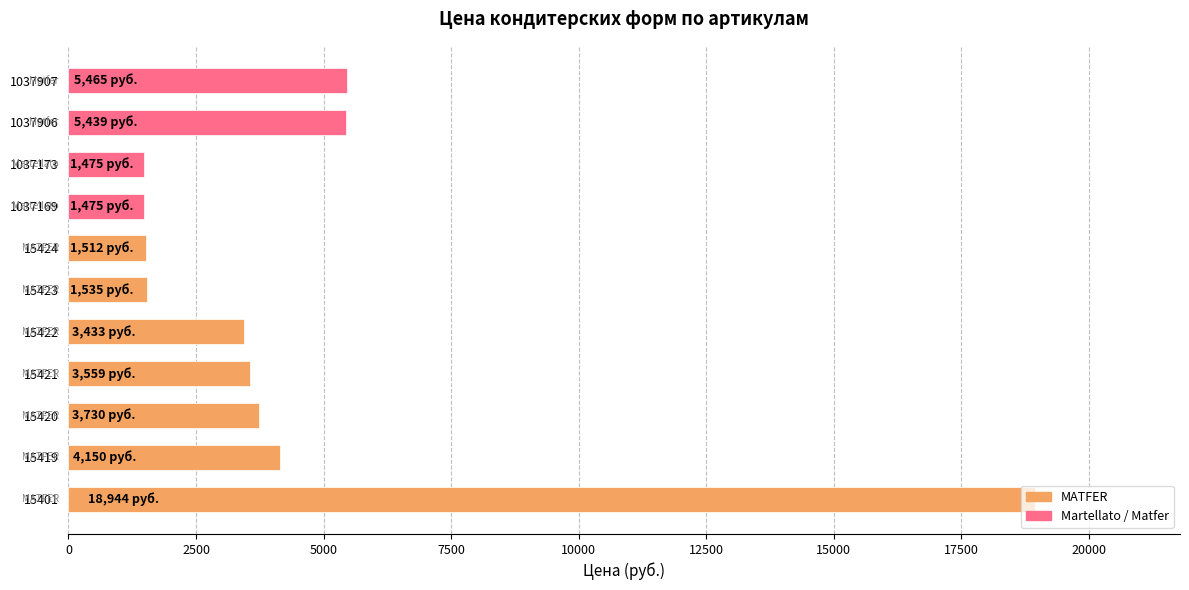

What is the ratio of the value at 1037907 to the value at 15423?

3.6